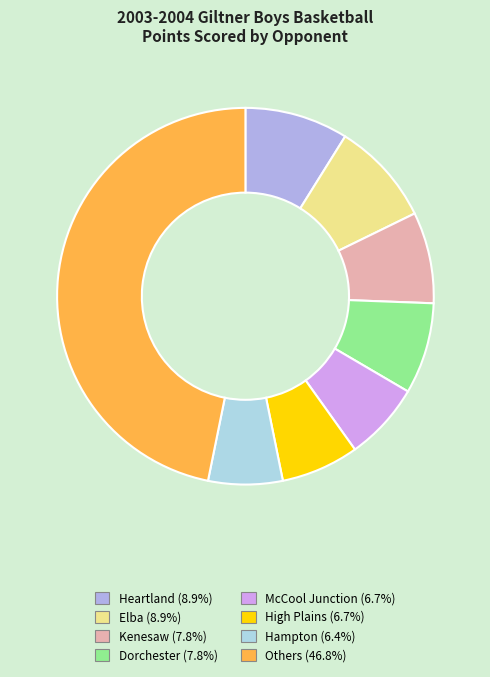

What is the ratio of the value at Hampton (6.4%) to the value at High Plains (6.7%)?

1.0